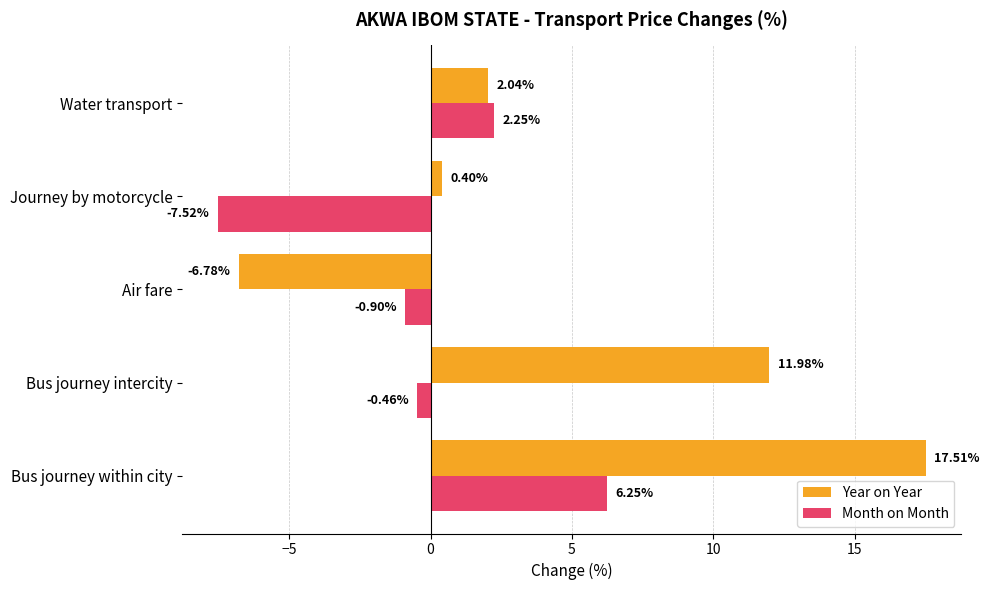

What is the difference between the second highest and minimum values in the Month on Month series?

9.8